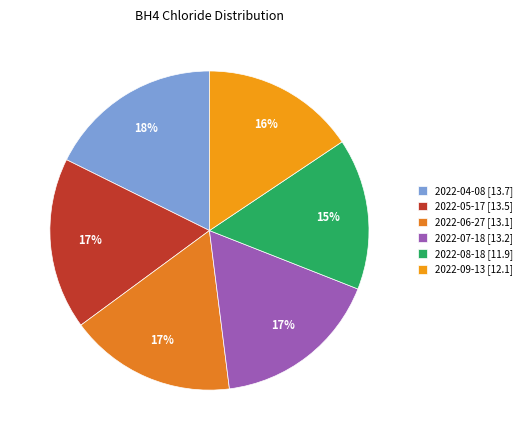

To the nearest percent, what is the difference between the 2022-04-08 and 2022-08-18 slice percentages?

2%